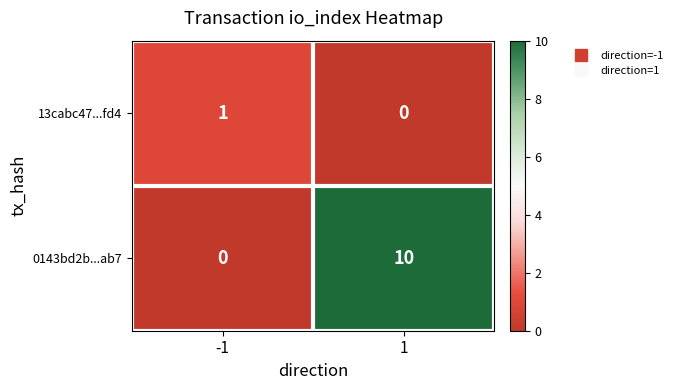

List the series in order of their overall mean, lowest first.

13cabc47...fd4, 0143bd2b...ab7